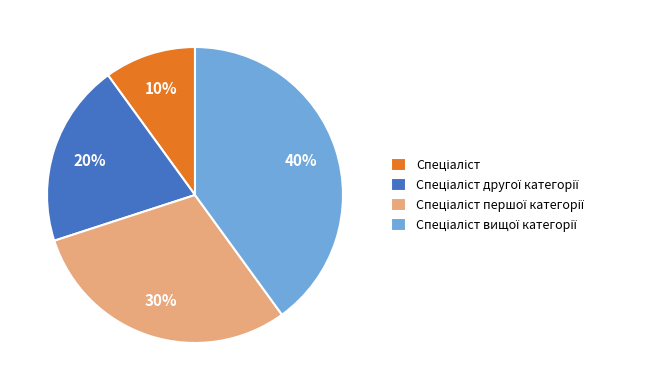

To the nearest percent, what is the difference between the largest and smallest slice percentages?

30%